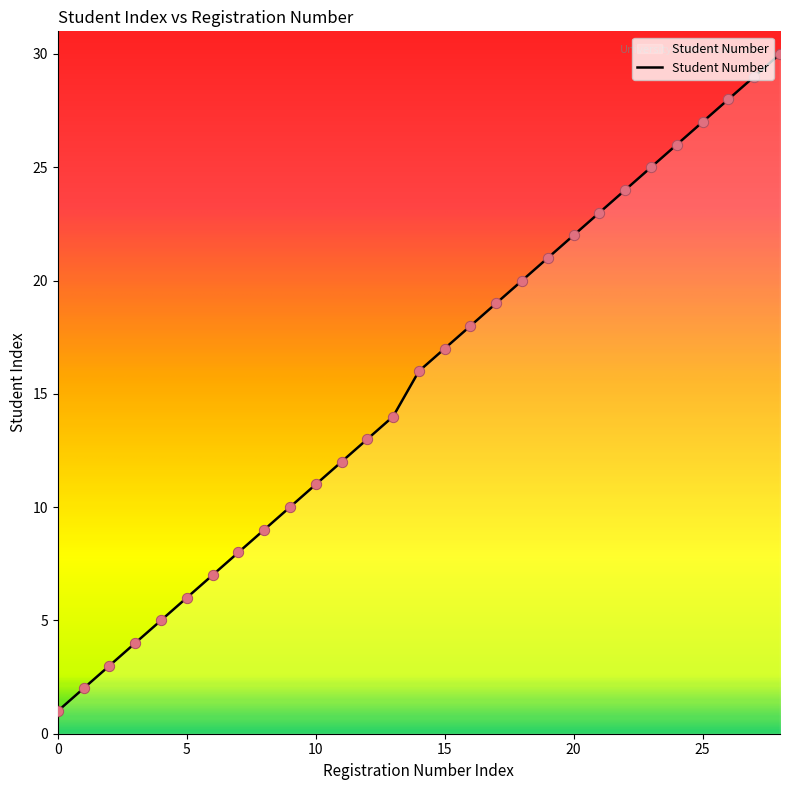

What is the difference between the maximum and minimum values?

29